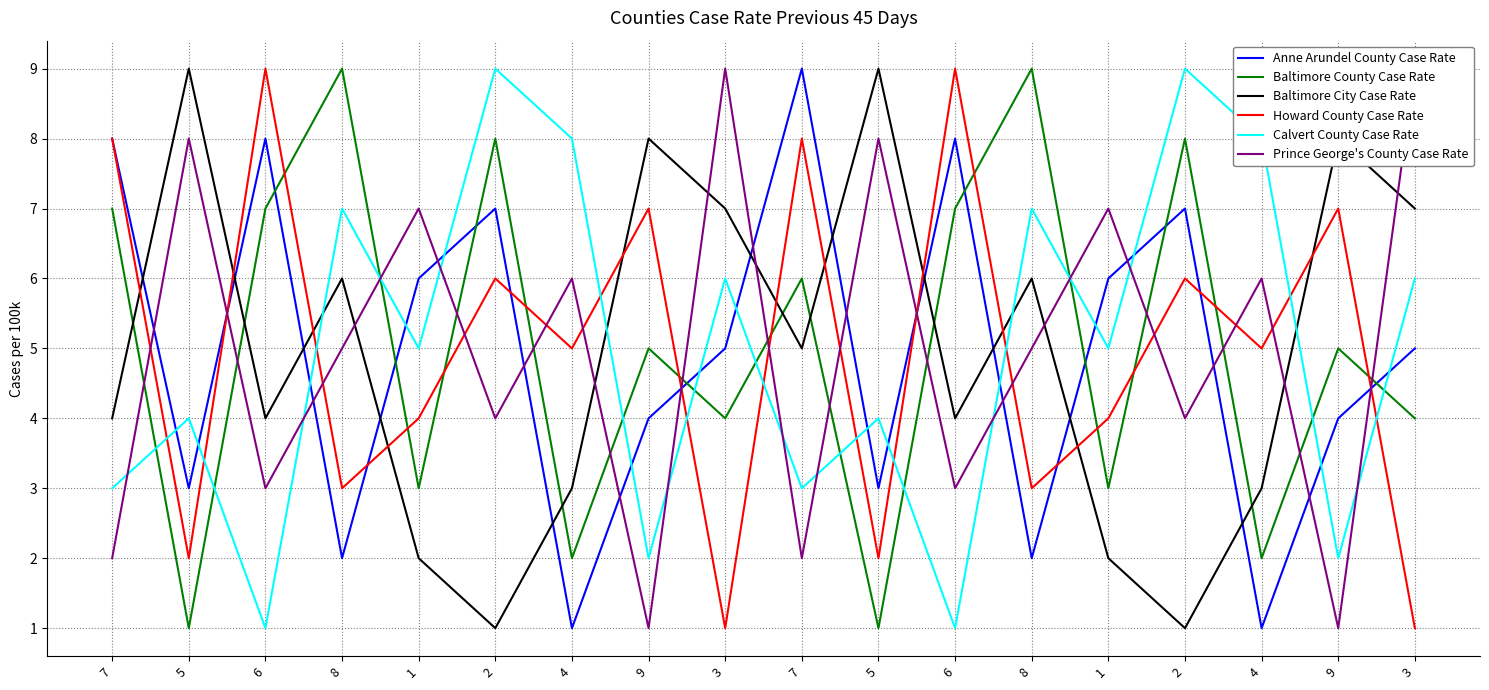

At which category is the sum across all series the highest?

2